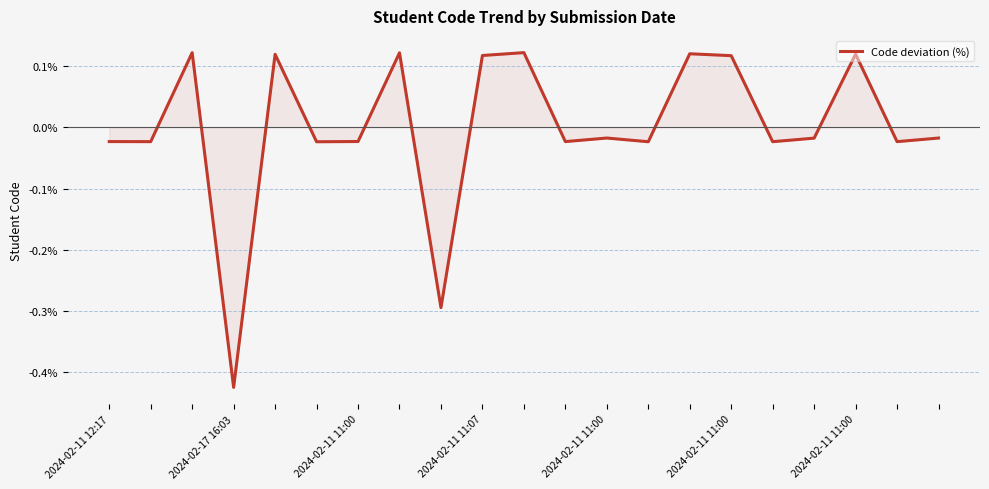

What is the difference between the maximum and minimum values?

0.5